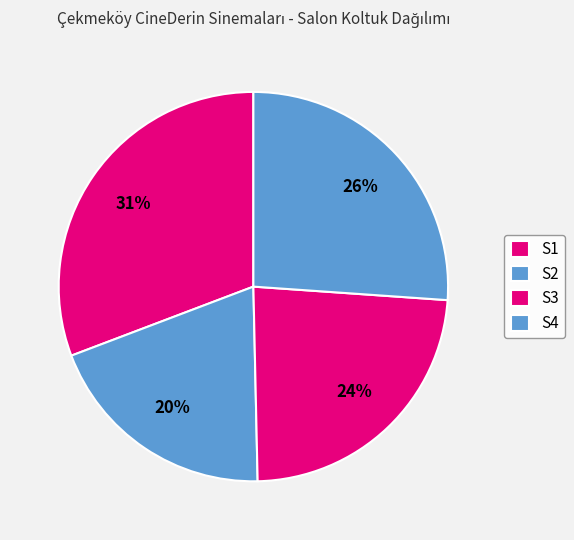

Rank the categories by value from lowest to highest.

S2, S3, S4, S1